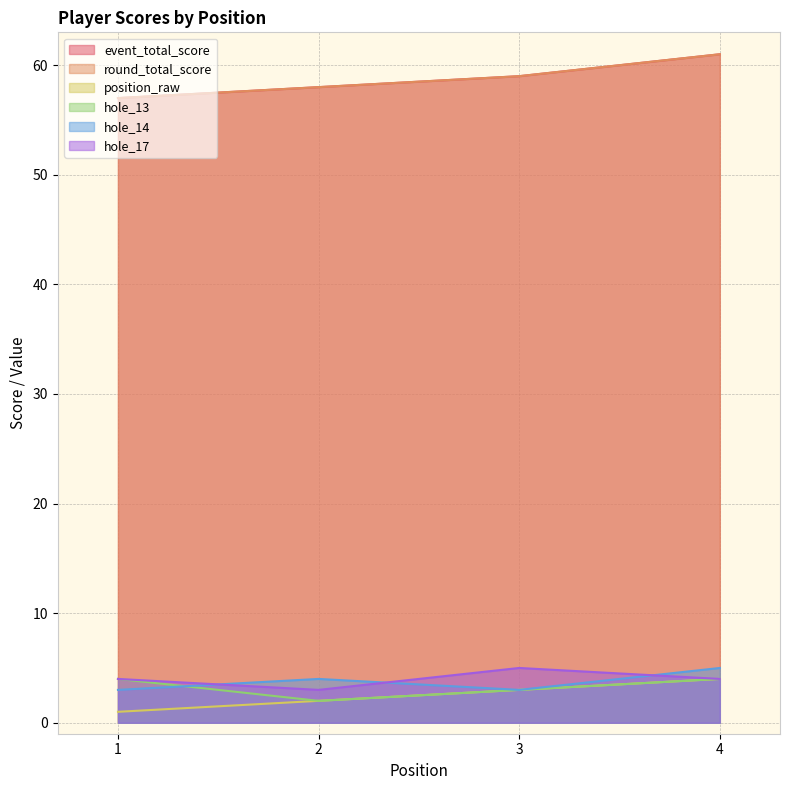

Where is hole_13 nearest to the value 3?

3